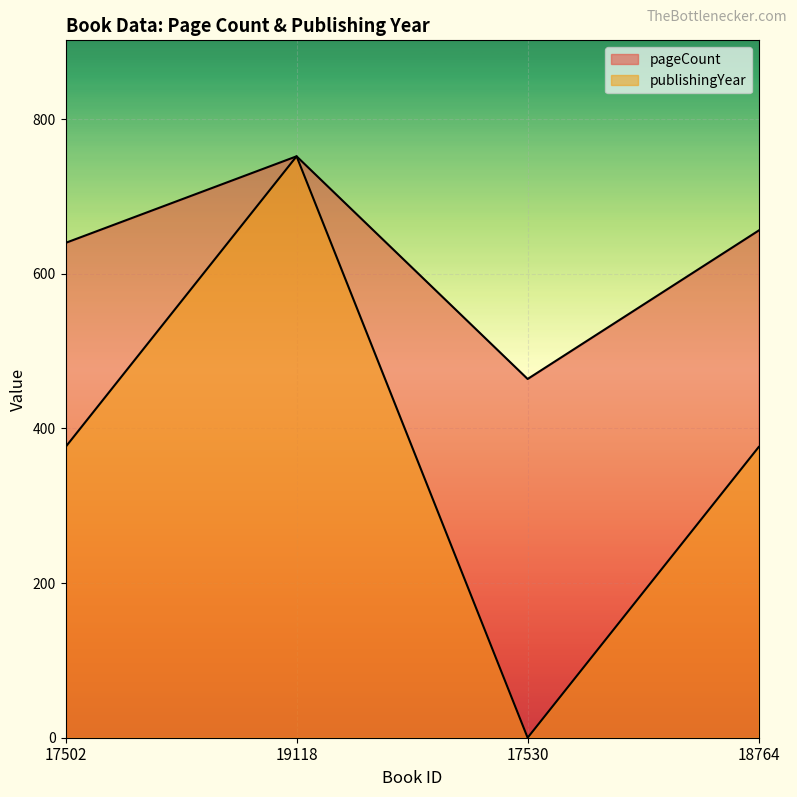

In publishingYear, how many points are higher than both neighbors (excluding endpoints)?

1